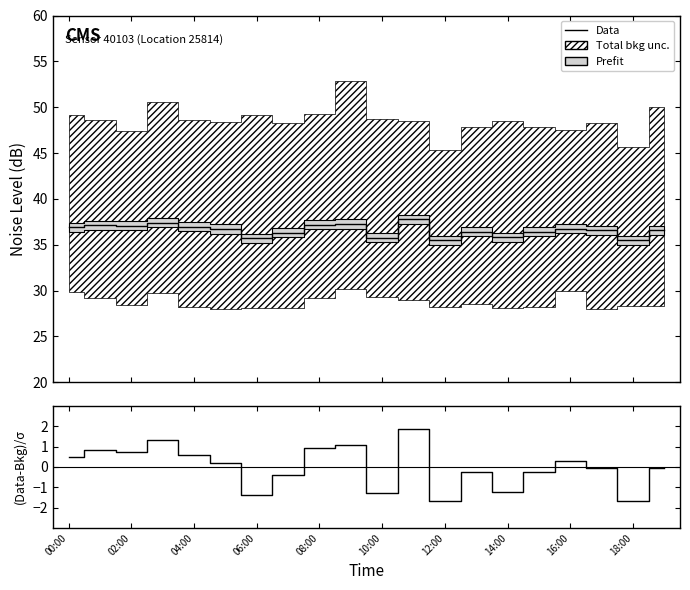

Which series has the largest total across all categories?

Data